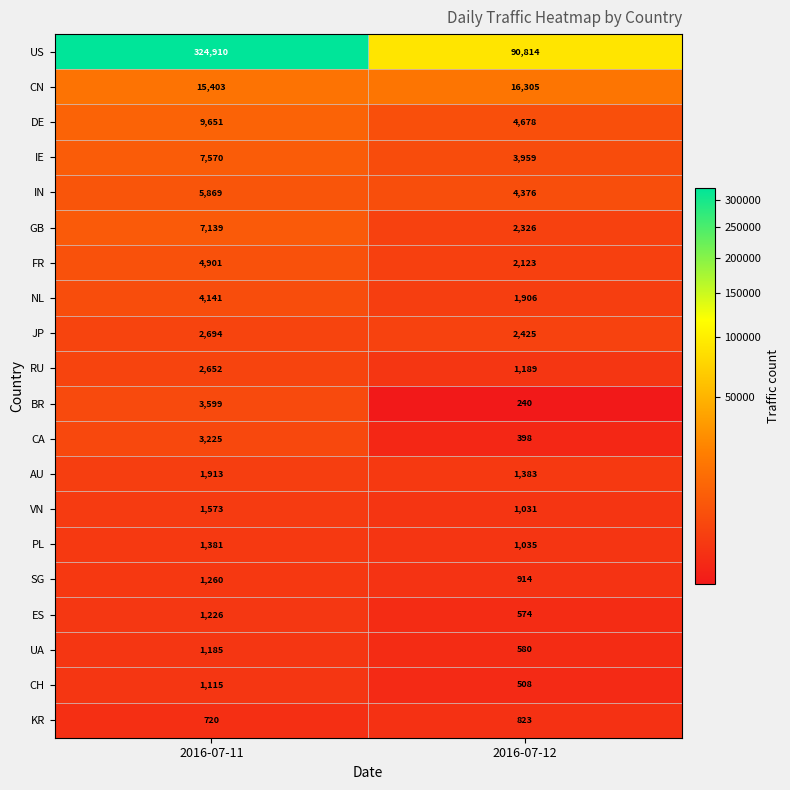

What is the maximum value shown in the chart?

324910